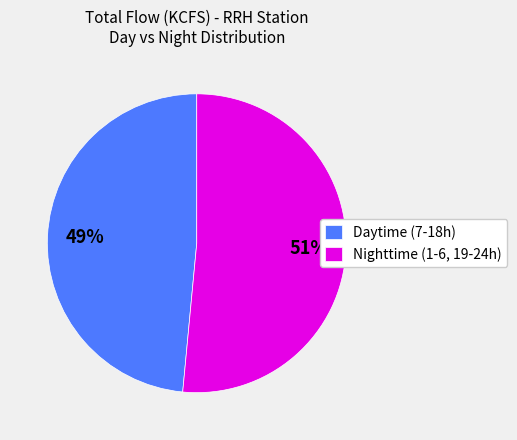

True or false: Daytime (7-18h) accounts for 49% of the total.

True